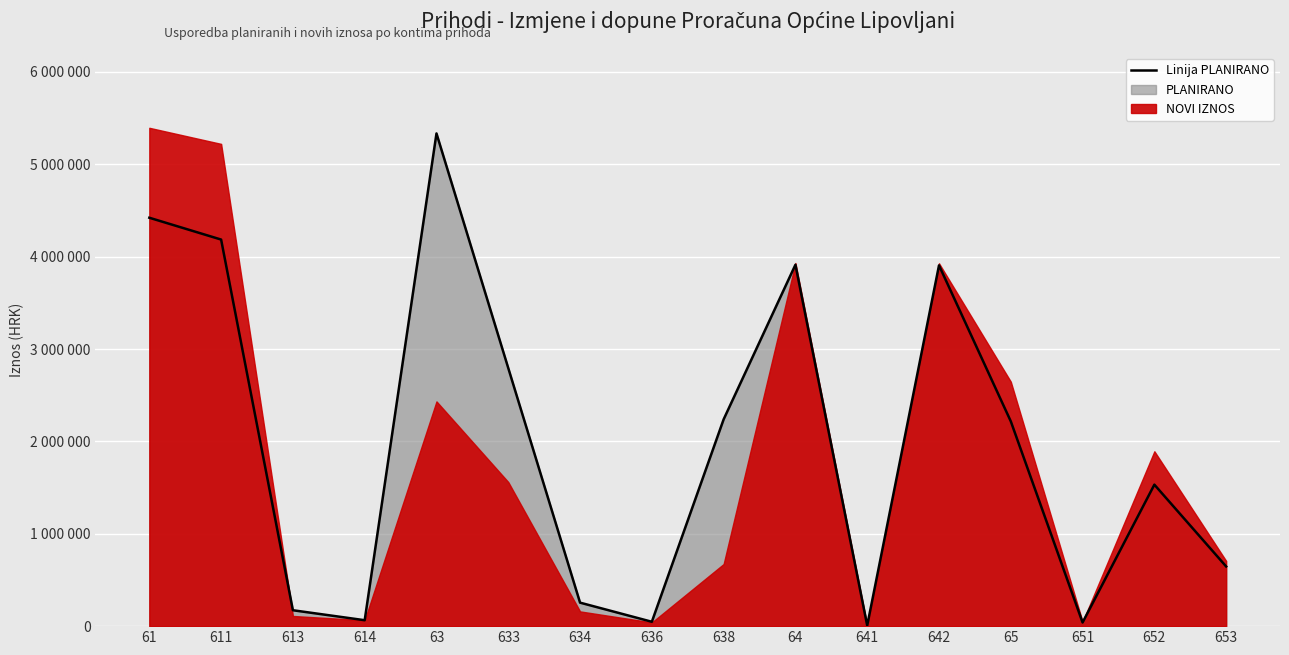

Rank the categories by value from highest to lowest.

63, 61, 611, 64, 642, 633, 638, 65, 652, 653, 634, 613, 614, 636, 651, 641